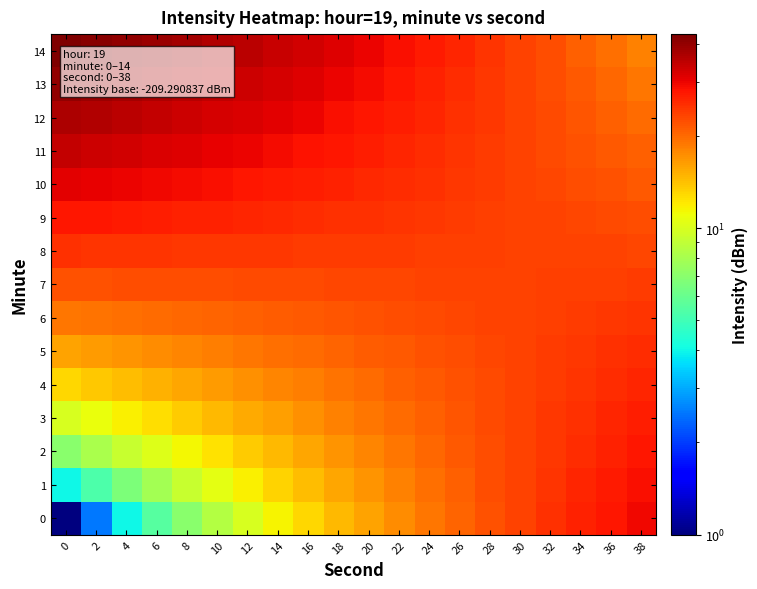

Reading left to right, list all the values displayed in this chart.

0: 0=1.0	2=2.5	4=4.0	6=5.5	8=7.0	10=8.5	12=10.0	14=11.5	16=13.0	18=14.5	20=16.0	22=17.5	24=19.0	26=20.5	28=22.0	30=23.5	32=25.0	34=26.5	36=28.0	38=29.5
1: 0=4.0	2=5.3	4=6.6	6=7.9	8=9.2	10=10.5	12=11.8	14=13.1	16=14.4	18=15.7	20=17.0	22=18.3	24=19.6	26=20.9	28=22.2	30=23.5	32=24.8	34=26.1	36=27.4	38=28.7
2: 0=7.0	2=8.1	4=9.2	6=10.3	8=11.4	10=12.5	12=13.6	14=14.7	16=15.8	18=16.9	20=18.0	22=19.1	24=20.2	26=21.3	28=22.4	30=23.5	32=24.6	34=25.7	36=26.8	38=27.9
3: 0=10.0	2=10.9	4=11.8	6=12.7	8=13.6	10=14.5	12=15.4	14=16.3	16=17.2	18=18.1	20=19.0	22=19.9	24=20.8	26=21.7	28=22.6	30=23.5	32=24.4	34=25.3	36=26.2	38=27.1
4: 0=13.0	2=13.7	4=14.4	6=15.1	8=15.8	10=16.5	12=17.2	14=17.9	16=18.6	18=19.3	20=20.0	22=20.7	24=21.4	26=22.1	28=22.8	30=23.5	32=24.2	34=24.9	36=25.6	38=26.3
5: 0=16.0	2=16.5	4=17.0	6=17.5	8=18.0	10=18.5	12=19.0	14=19.5	16=20.0	18=20.5	20=21.0	22=21.5	24=22.0	26=22.5	28=23.0	30=23.5	32=24.0	34=24.5	36=25.0	38=25.5
6: 0=19.0	2=19.3	4=19.6	6=19.9	8=20.2	10=20.5	12=20.8	14=21.1	16=21.4	18=21.7	20=22.0	22=22.3	24=22.6	26=22.9	28=23.2	30=23.5	32=23.8	34=24.1	36=24.4	38=24.7
7: 0=22.0	2=22.1	4=22.2	6=22.3	8=22.4	10=22.5	12=22.6	14=22.7	16=22.8	18=22.9	20=23.0	22=23.1	24=23.2	26=23.3	28=23.4	30=23.5	32=23.6	34=23.7	36=23.8	38=23.9
8: 0=25.0	2=24.9	4=24.8	6=24.7	8=24.6	10=24.5	12=24.4	14=24.3	16=24.2	18=24.1	20=24.0	22=23.9	24=23.8	26=23.7	28=23.6	30=23.5	32=23.4	34=23.3	36=23.2	38=23.1
9: 0=28.0	2=27.7	4=27.4	6=27.1	8=26.8	10=26.5	12=26.2	14=25.9	16=25.6	18=25.3	20=25.0	22=24.7	24=24.4	26=24.1	28=23.8	30=23.5	32=23.2	34=22.9	36=22.6	38=22.3
10: 0=31.0	2=30.5	4=30.0	6=29.5	8=29.0	10=28.5	12=28.0	14=27.5	16=27.0	18=26.5	20=26.0	22=25.5	24=25.0	26=24.5	28=24.0	30=23.5	32=23.0	34=22.5	36=22.0	38=21.5
11: 0=34.0	2=33.3	4=32.6	6=31.9	8=31.2	10=30.5	12=29.8	14=29.1	16=28.4	18=27.7	20=27.0	22=26.3	24=25.6	26=24.9	28=24.2	30=23.5	32=22.8	34=22.1	36=21.4	38=20.7
12: 0=37.0	2=36.1	4=35.2	6=34.3	8=33.4	10=32.5	12=31.6	14=30.7	16=29.8	18=28.9	20=28.0	22=27.1	24=26.2	26=25.3	28=24.4	30=23.5	32=22.6	34=21.7	36=20.8	38=19.9
13: 0=40.0	2=38.9	4=37.8	6=36.7	8=35.6	10=34.5	12=33.4	14=32.3	16=31.2	18=30.1	20=29.0	22=27.9	24=26.8	26=25.7	28=24.6	30=23.5	32=22.4	34=21.3	36=20.2	38=19.1
14: 0=43.0	2=41.7	4=40.4	6=39.1	8=37.8	10=36.5	12=35.2	14=33.9	16=32.6	18=31.3	20=30.0	22=28.7	24=27.4	26=26.1	28=24.8	30=23.5	32=22.2	34=20.9	36=19.6	38=18.3